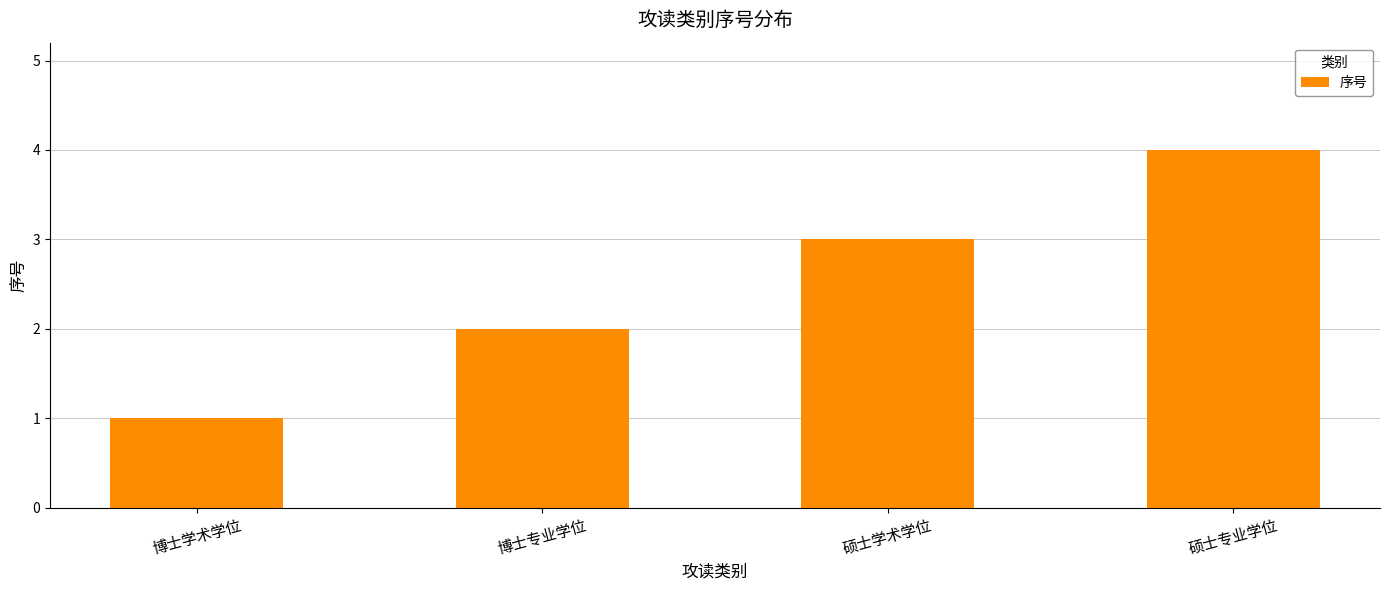

Are the bars horizontal?

No